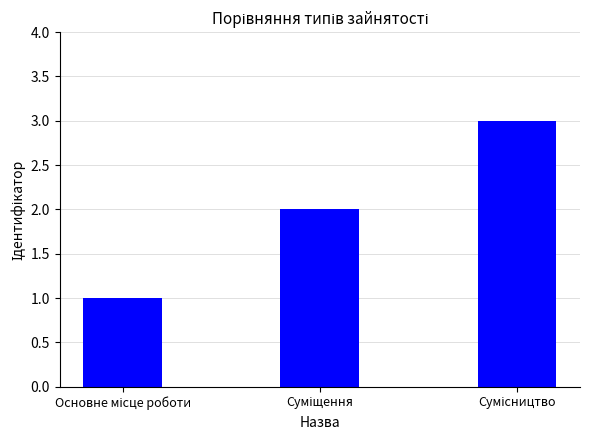

Are the bars horizontal?

No